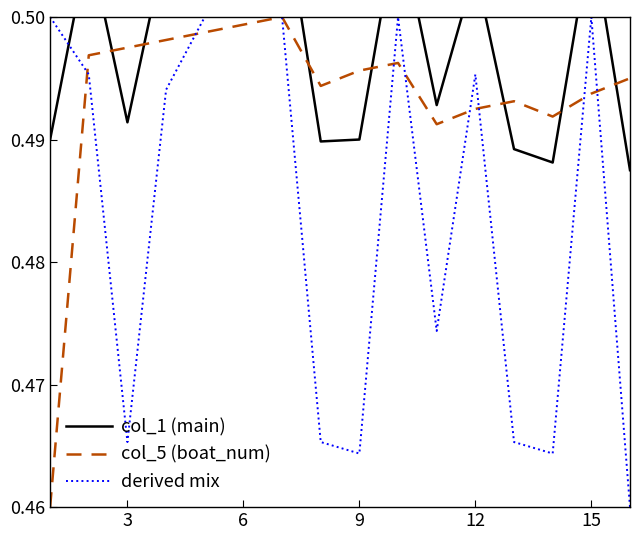

Does the chart display data point markers on the line(s)?

No